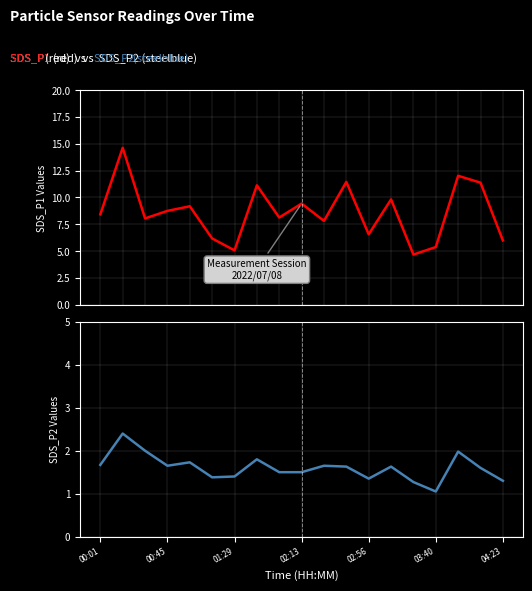

In SDS_P2, how many points are higher than both neighbors (excluding endpoints)?

6